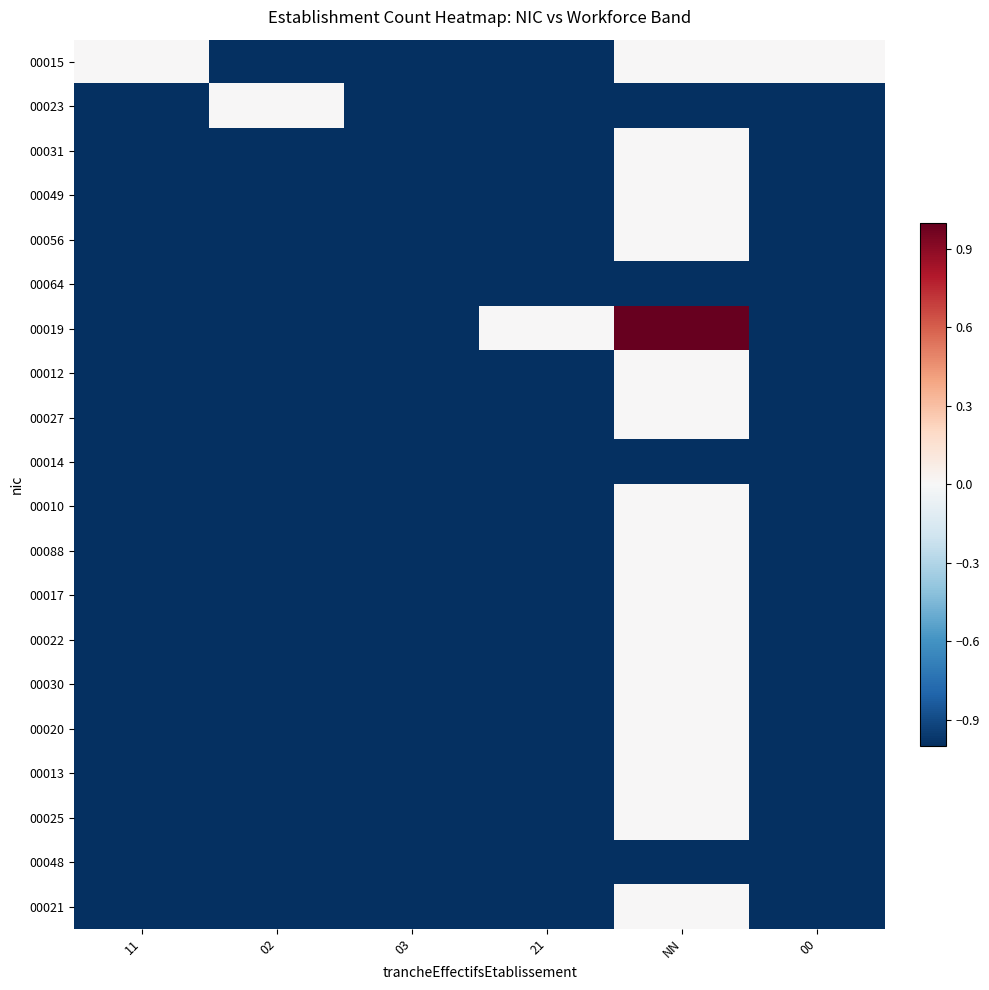

Reading left to right, transcribe all the data shown in this chart.

00015: 11=0	02=-1	03=-1	21=-1	NN=0	00=0
00023: 11=-1	02=0	03=-1	21=-1	NN=-1	00=-1
00031: 11=-1	02=-1	03=-1	21=-1	NN=0	00=-1
00049: 11=-1	02=-1	03=-1	21=-1	NN=0	00=-1
00056: 11=-1	02=-1	03=-1	21=-1	NN=0	00=-1
00064: 11=-1	02=-1	03=-1	21=-1	NN=-1	00=-1
00019: 11=-1	02=-1	03=-1	21=0	NN=1	00=-1
00012: 11=-1	02=-1	03=-1	21=-1	NN=0	00=-1
00027: 11=-1	02=-1	03=-1	21=-1	NN=0	00=-1
00014: 11=-1	02=-1	03=-1	21=-1	NN=-1	00=-1
00010: 11=-1	02=-1	03=-1	21=-1	NN=0	00=-1
00088: 11=-1	02=-1	03=-1	21=-1	NN=0	00=-1
00017: 11=-1	02=-1	03=-1	21=-1	NN=0	00=-1
00022: 11=-1	02=-1	03=-1	21=-1	NN=0	00=-1
00030: 11=-1	02=-1	03=-1	21=-1	NN=0	00=-1
00020: 11=-1	02=-1	03=-1	21=-1	NN=0	00=-1
00013: 11=-1	02=-1	03=-1	21=-1	NN=0	00=-1
00025: 11=-1	02=-1	03=-1	21=-1	NN=0	00=-1
00048: 11=-1	02=-1	03=-1	21=-1	NN=-1	00=-1
00021: 11=-1	02=-1	03=-1	21=-1	NN=0	00=-1